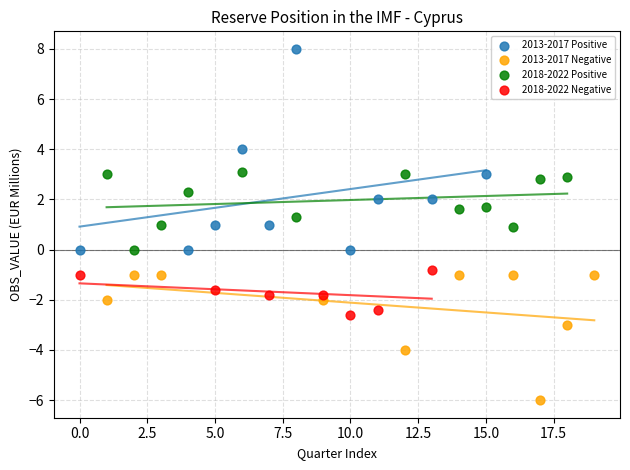

Which series has the widest spread of Y values?

2013-2017 Positive